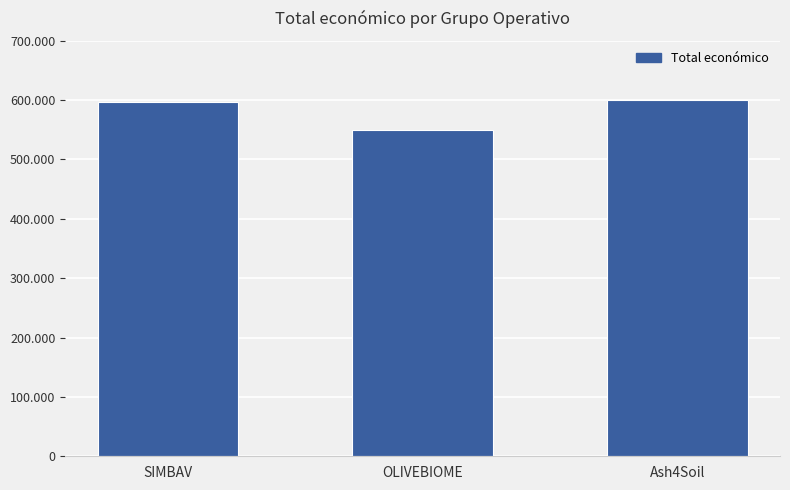

Is it true that the value at OLIVEBIOME is 329403?

False